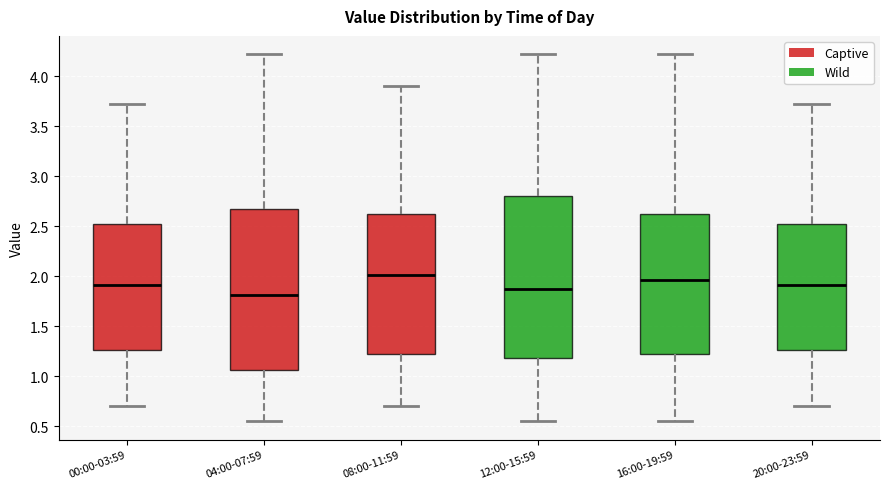

Where is the lower edge of the box for 16:00-19:59 on the y-axis? The values are not printed on the chart, so give them approximately, as read against the axis.

1.20